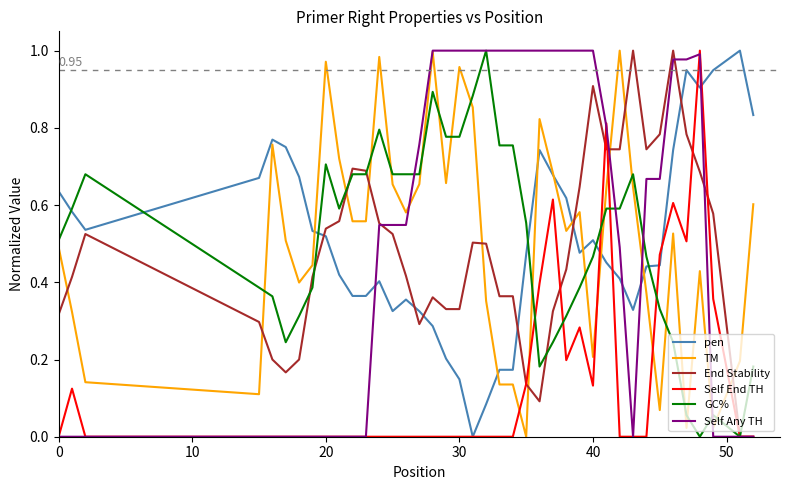

Is this an area chart (filled region under the line)?

No